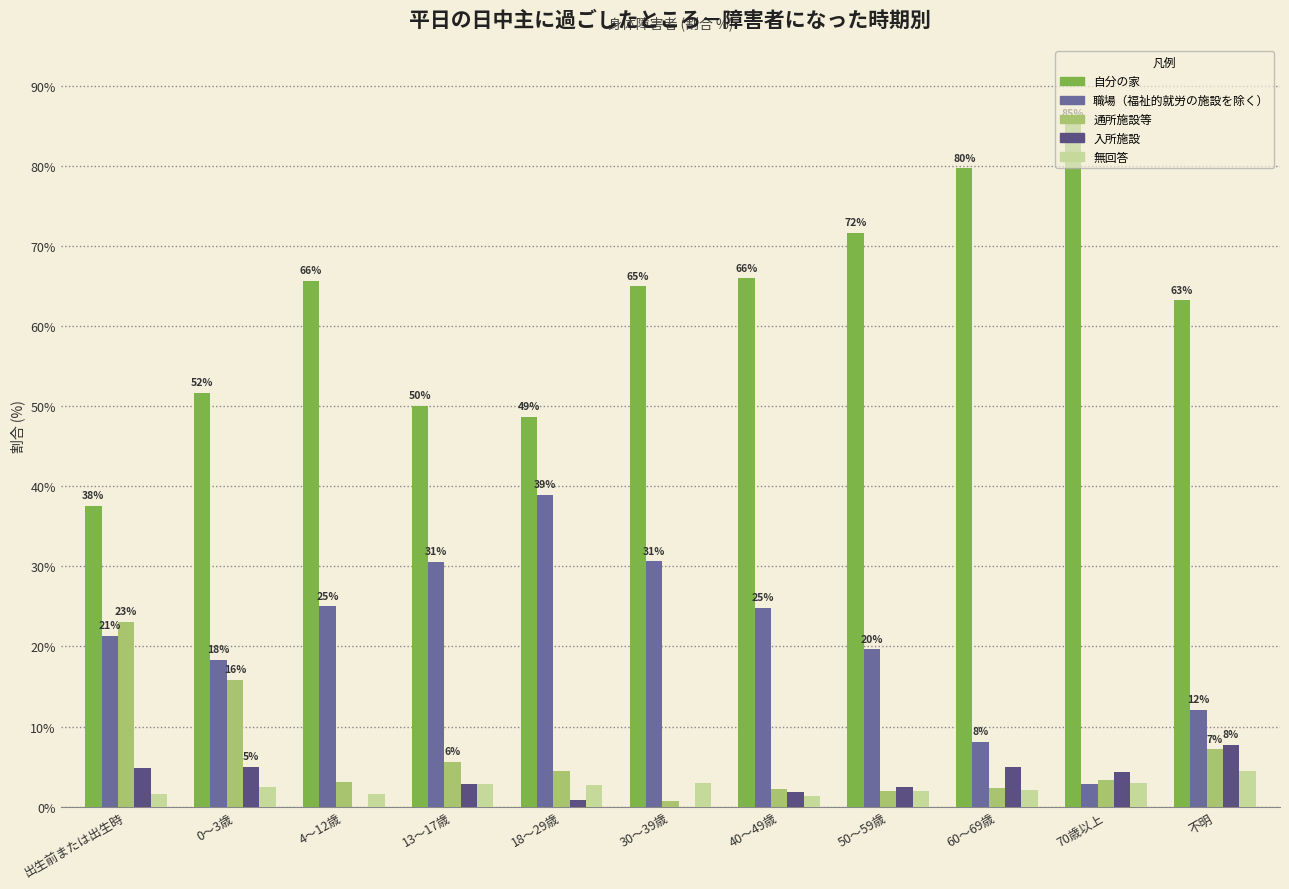

At which label does 無回答 first exceed 2?

0～3歳